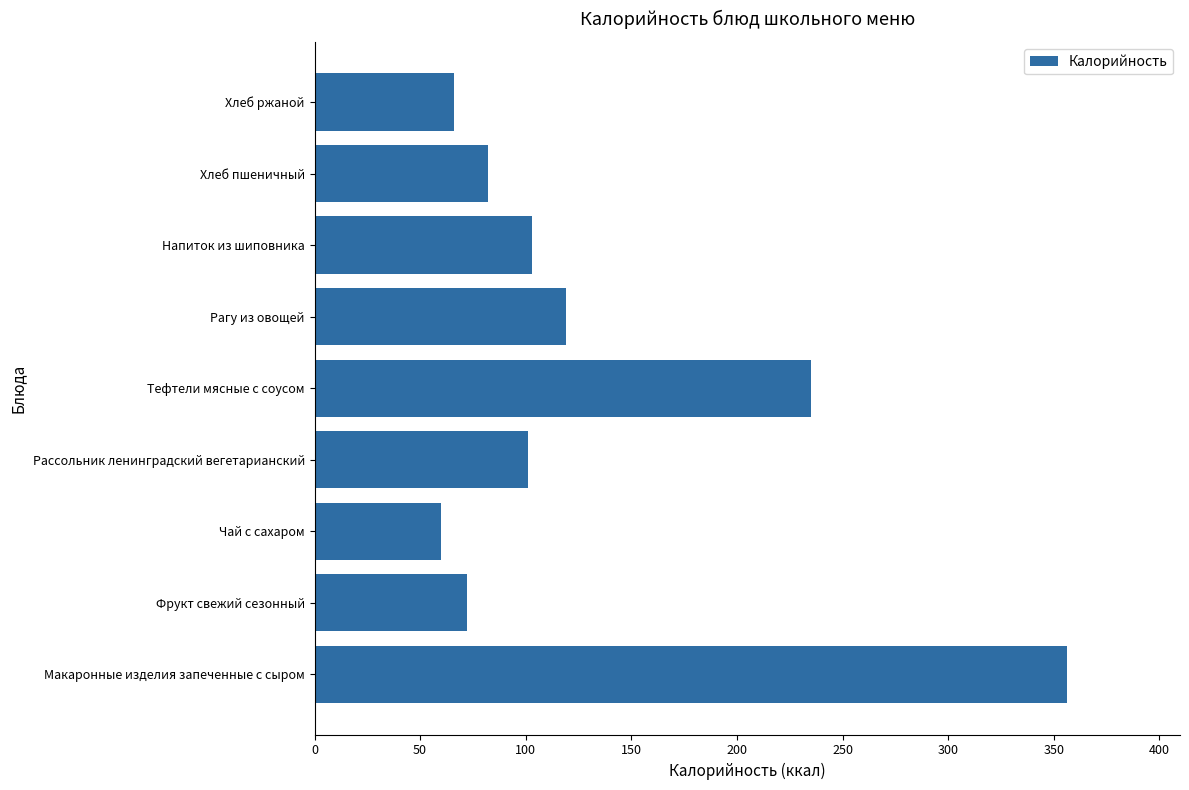

What is the approximate value at Напиток из шиповника?

103.0